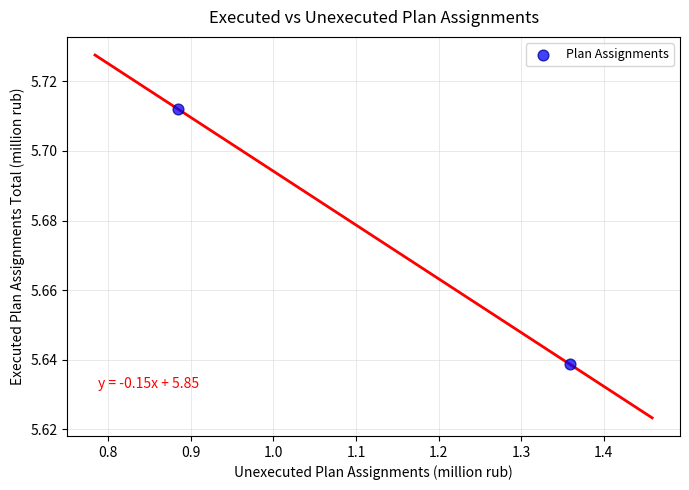

What is the range of X values (max minus min)?

0.5